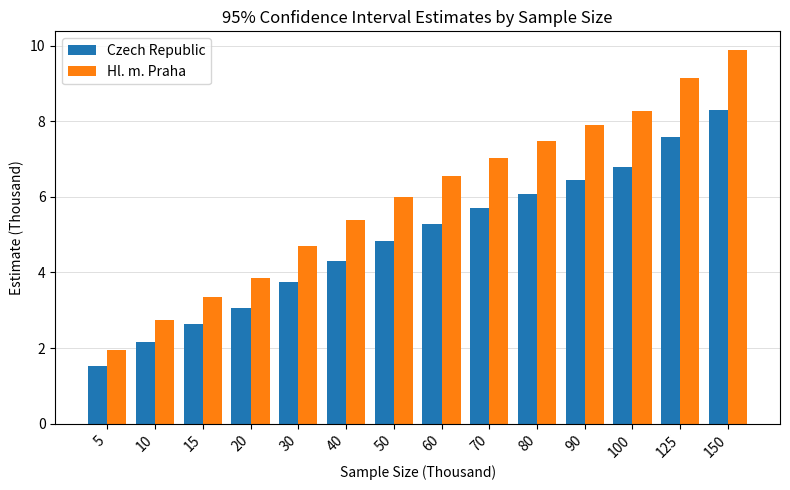

Reading left to right, transcribe all the data shown in this chart.

Czech Republic: 5=1.5	10=2.2	15=2.6	20=3.1	30=3.7	40=4.3	50=4.8	60=5.3	70=5.7	80=6.1	90=6.5	100=6.8	125=7.6	150=8.3
Hl. m. Praha: 5=1.9	10=2.7	15=3.3	20=3.9	30=4.7	40=5.4	50=6.0	60=6.5	70=7.0	80=7.5	90=7.9	100=8.3	125=9.1	150=9.9